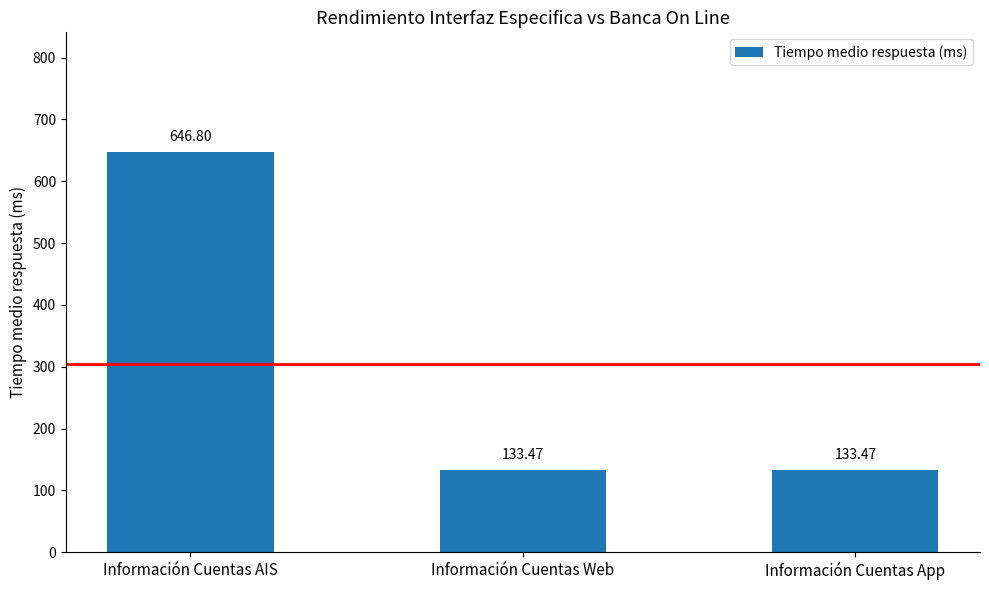

What position from the left is Información Cuentas App?

3